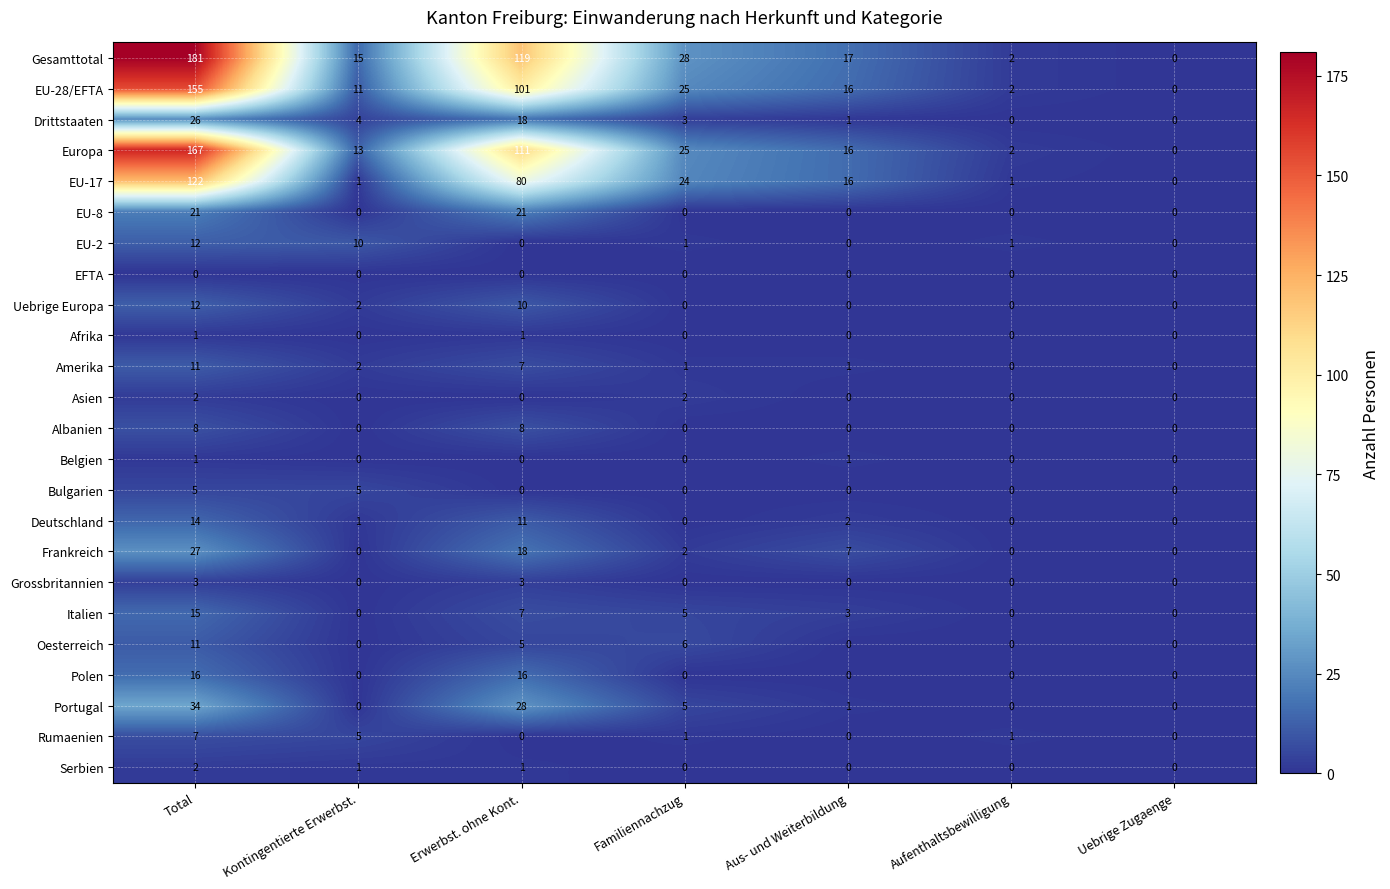

True or false: Frankreich has a value of 0 at Uebrige Zugaenge.

True